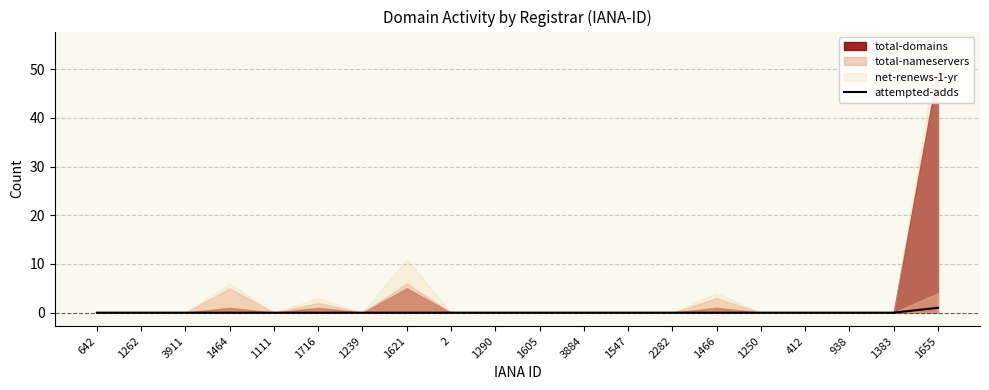

True or false: attempted-adds has a value of 0 at 1250.

True